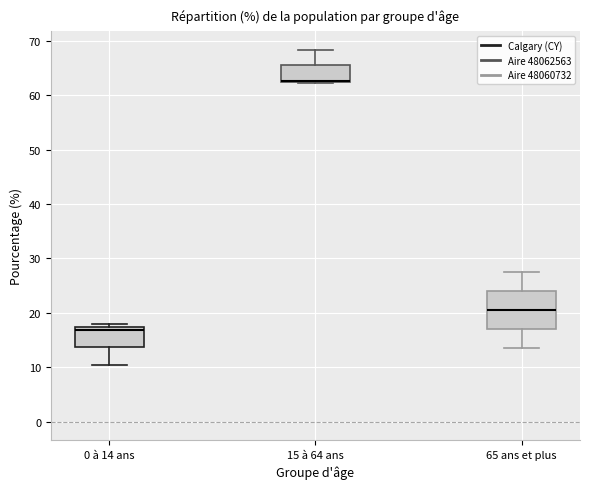

Reading left to right, transcribe this box plot: for each box, give where its median line is, the range the box spans, and where its two whiskers end, as read against the y-axis. The values are not printed on the chart, so give them approximately, as read against the axis.

0 à 14 ans: median 17 (just below the box's upper edge), box 14 to 17, whiskers 11 to 18
15 à 64 ans: median 63 (drawn on the box's lower edge), box 62 to 66, whiskers 62 to 68
65 ans et plus: median 21, box 17 to 24, whiskers 14 to 28